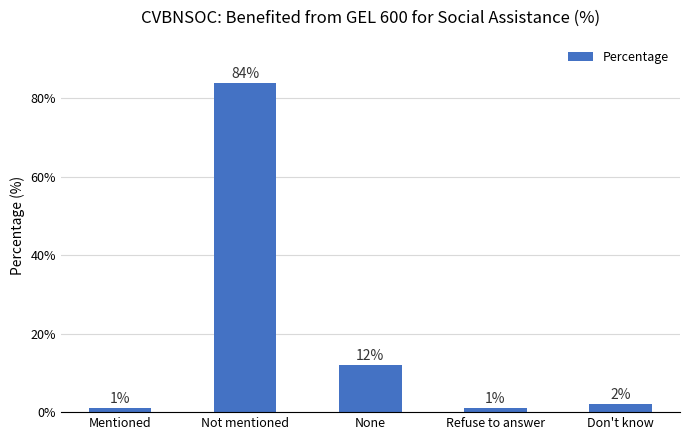

What is the minimum value shown in the chart?

1